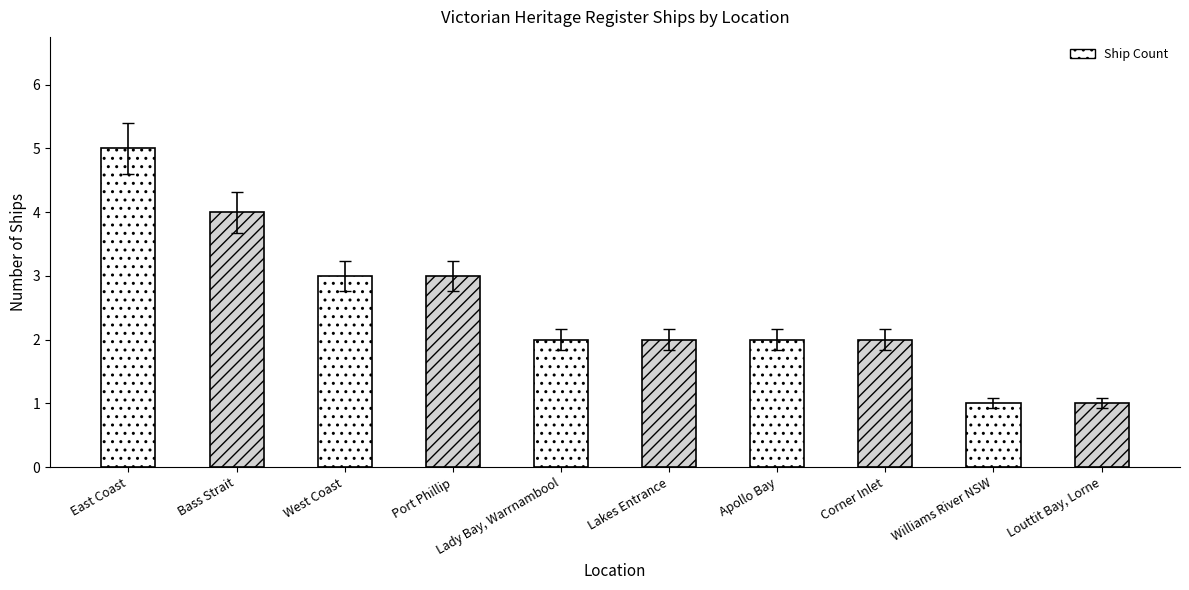

Is it true that the value at Apollo Bay is 2?

True